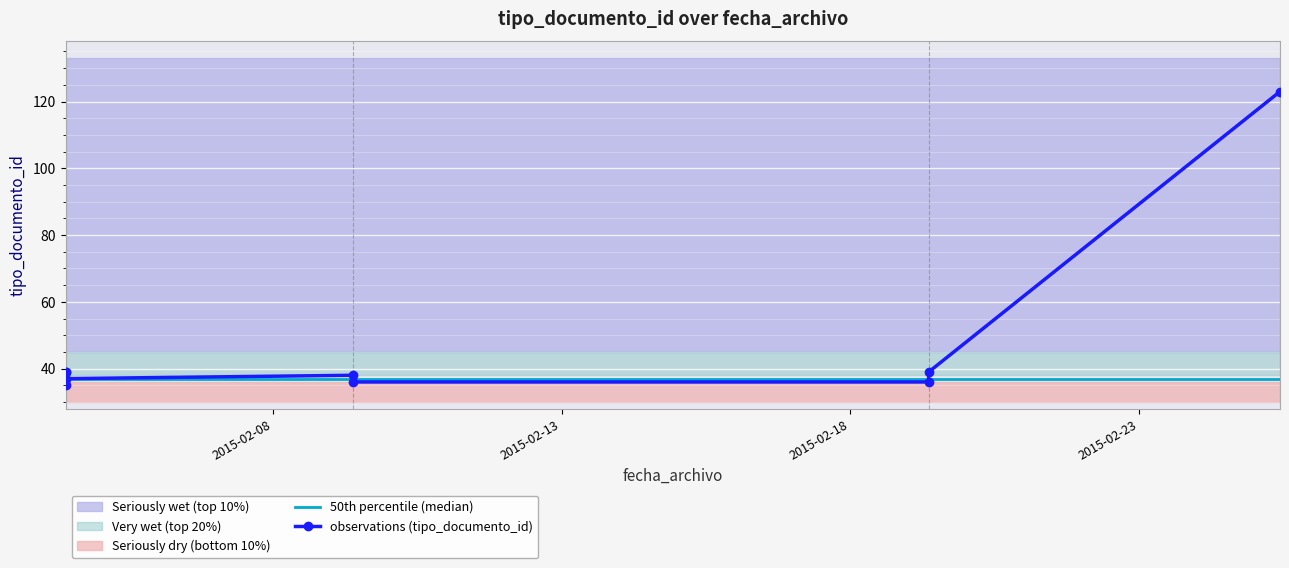

The chart shows a value of 48 at 2015-02-04 09:48:42. True or false?

False